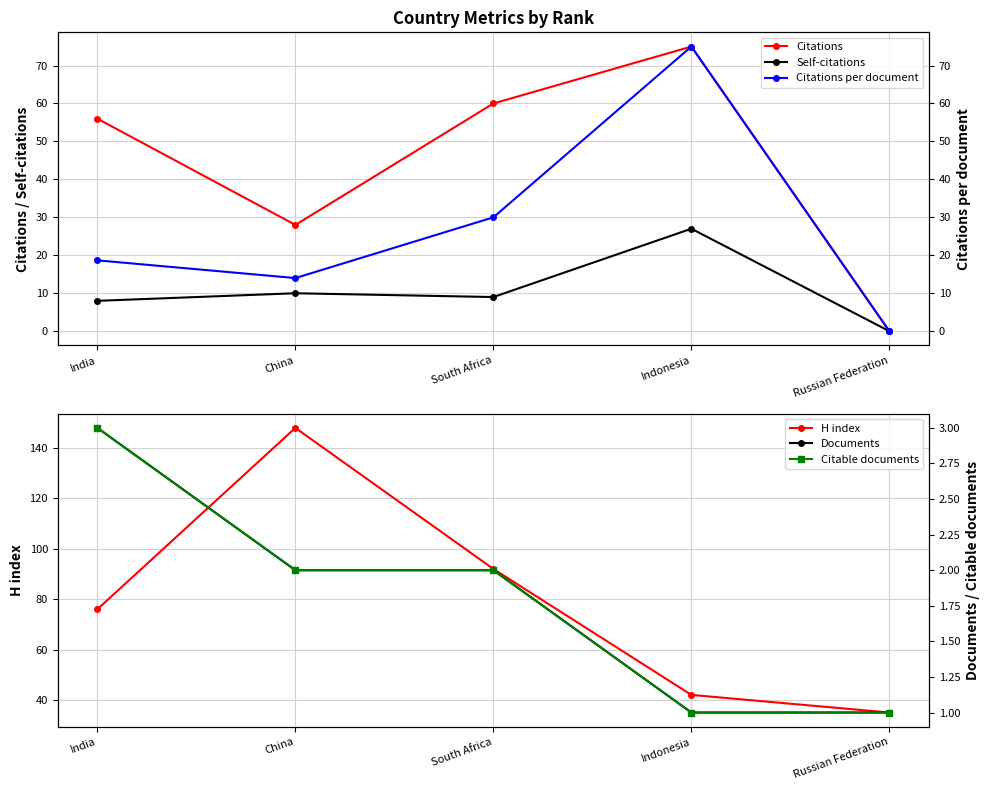

How many lines are shown in the chart?

6